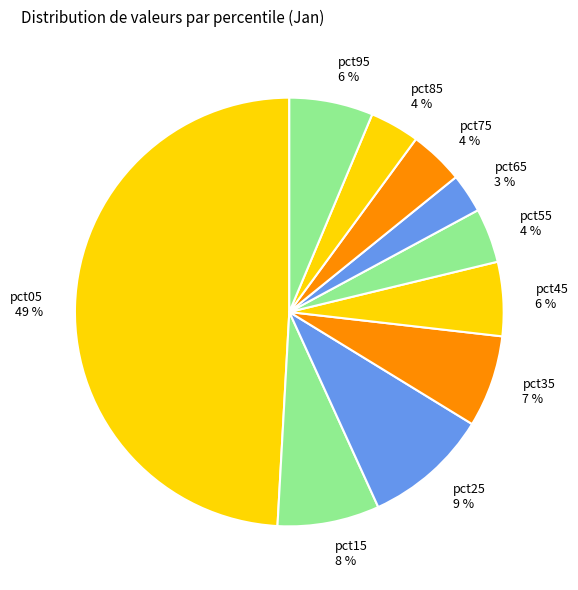

Is the sum of pct05 49 % and pct65 3 % greater than half?

Yes